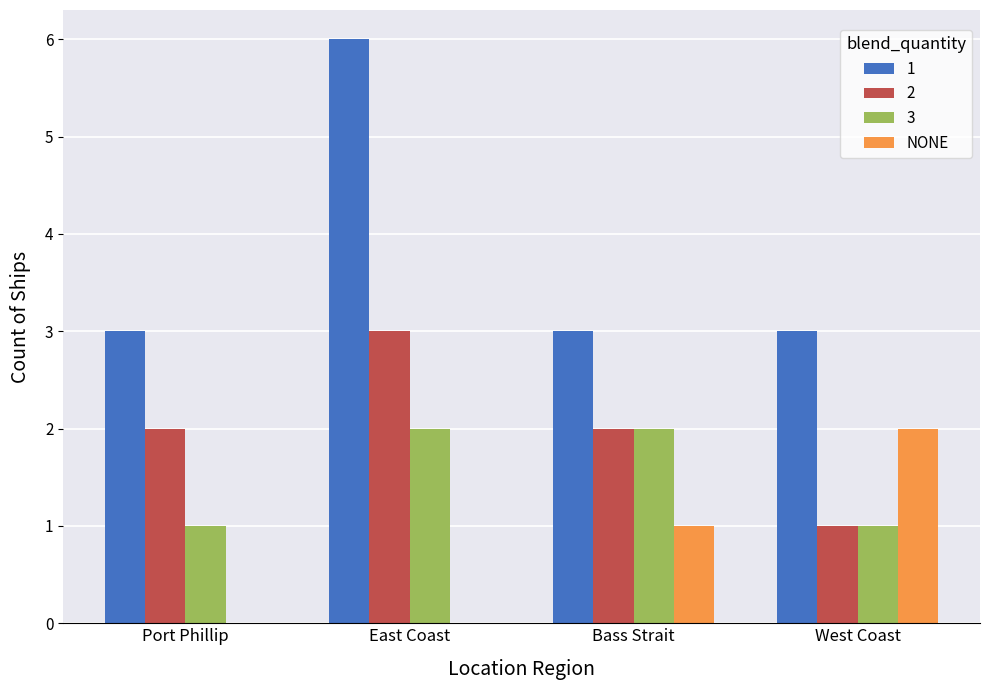

Reading right to left, what are all the values shown in this chart?

1: West Coast=3	Bass Strait=3	East Coast=6	Port Phillip=3
2: West Coast=1	Bass Strait=2	East Coast=3	Port Phillip=2
3: West Coast=1	Bass Strait=2	East Coast=2	Port Phillip=1
NONE: West Coast=2	Bass Strait=1	East Coast=0	Port Phillip=0